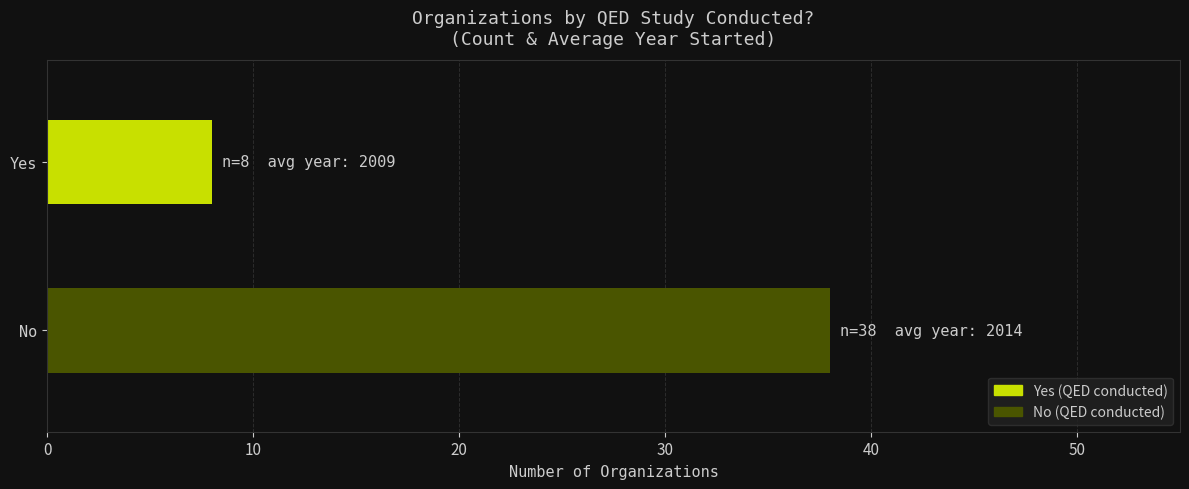

The value at Yes is 12. True or false?

False